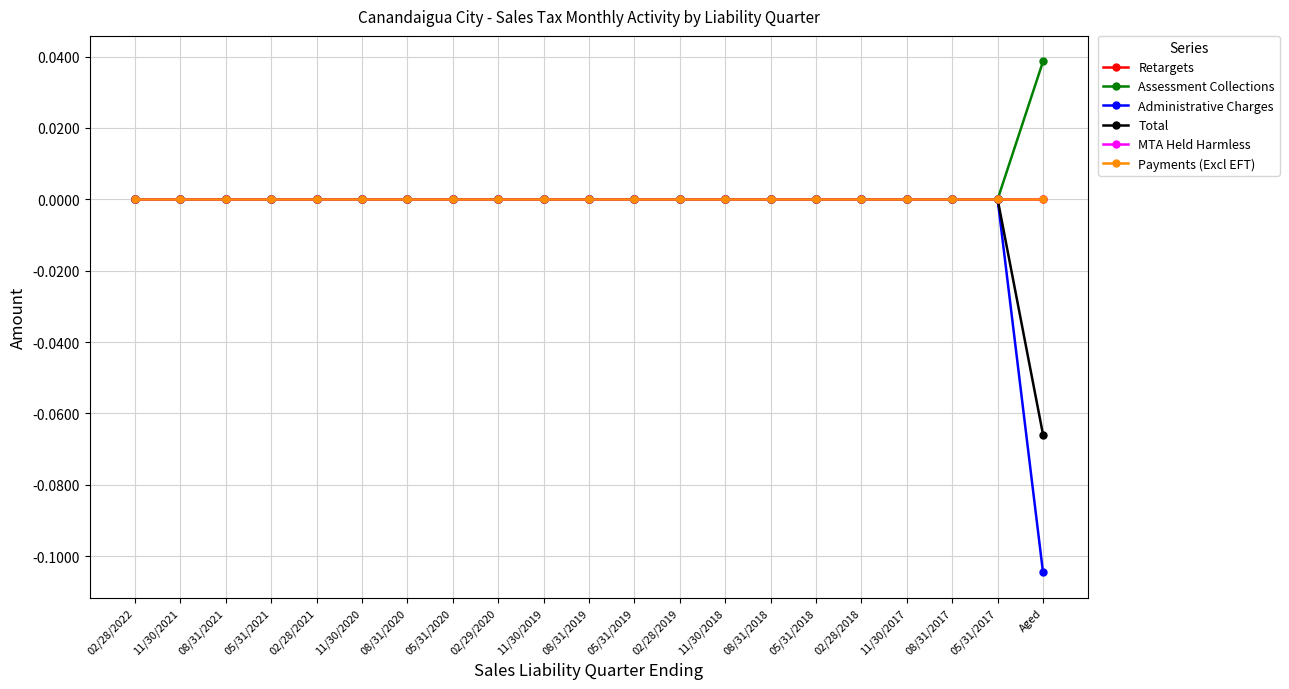

Reading left to right, extract all data points from this chart.

Retargets: 0.0	0.0	0.0	0.0	0.0	0.0	0.0	0.0	0.0	0.0	0.0	0.0	0.0	0.0	0.0	0.0	0.0	0.0	0.0	0.0	0.0
Assessment Collections: 0.0	0.0	0.0	0.0	0.0	0.0	0.0	0.0	0.0	0.0	0.0	0.0	0.0	0.0	0.0	0.0	0.0	0.0	0.0	0.0	0.0
Administrative Charges: 0.0	0.0	0.0	0.0	0.0	0.0	0.0	0.0	0.0	0.0	0.0	0.0	0.0	0.0	0.0	0.0	0.0	0.0	0.0	0.0	-0.1
Total: 0.0	0.0	0.0	0.0	0.0	0.0	0.0	0.0	0.0	0.0	0.0	0.0	0.0	0.0	0.0	0.0	0.0	0.0	0.0	0.0	-0.1
MTA Held Harmless: 0.0	0.0	0.0	0.0	0.0	0.0	0.0	0.0	0.0	0.0	0.0	0.0	0.0	0.0	0.0	0.0	0.0	0.0	0.0	0.0	0.0
Payments (Excl EFT): 0.0	0.0	0.0	0.0	0.0	0.0	0.0	0.0	0.0	0.0	0.0	0.0	0.0	0.0	0.0	0.0	0.0	0.0	0.0	0.0	0.0